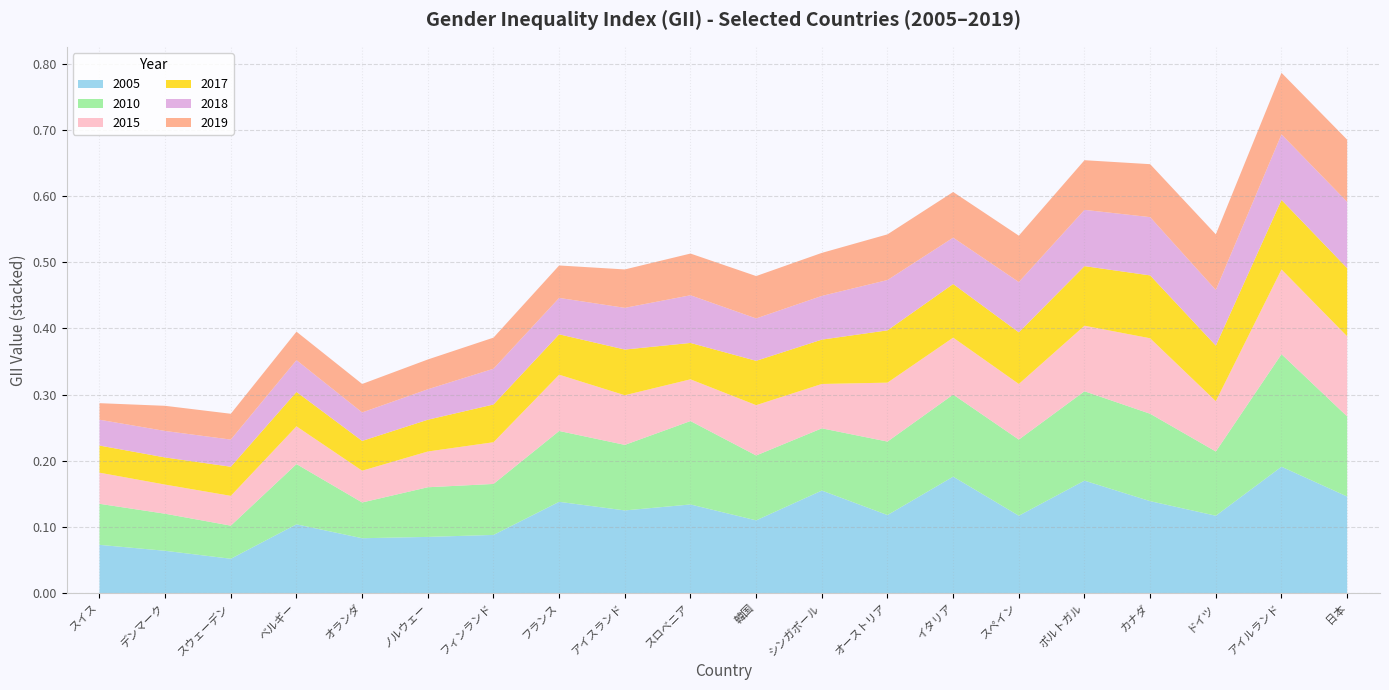

Reading right to left, what are all the values shown in this chart?

2005: 日本=0.1	アイルランド=0.2	ドイツ=0.1	カナダ=0.1	ポルトガル=0.2	スペイン=0.1	イタリア=0.2	オーストリア=0.1	シンガポール=0.2	韓国=0.1	スロベニア=0.1	アイスランド=0.1	フランス=0.1	フィンランド=0.1	ノルウェー=0.1	オランダ=0.1	ベルギー=0.1	スウェーデン=0.1	デンマーク=0.1	スイス=0.1
2010: 日本=0.1	アイルランド=0.2	ドイツ=0.1	カナダ=0.1	ポルトガル=0.1	スペイン=0.1	イタリア=0.1	オーストリア=0.1	シンガポール=0.1	韓国=0.1	スロベニア=0.1	アイスランド=0.1	フランス=0.1	フィンランド=0.1	ノルウェー=0.1	オランダ=0.1	ベルギー=0.1	スウェーデン=0.1	デンマーク=0.1	スイス=0.1
2015: 日本=0.1	アイルランド=0.1	ドイツ=0.1	カナダ=0.1	ポルトガル=0.1	スペイン=0.1	イタリア=0.1	オーストリア=0.1	シンガポール=0.1	韓国=0.1	スロベニア=0.1	アイスランド=0.1	フランス=0.1	フィンランド=0.1	ノルウェー=0.1	オランダ=0.0	ベルギー=0.1	スウェーデン=0.0	デンマーク=0.0	スイス=0.0
2017: 日本=0.1	アイルランド=0.1	ドイツ=0.1	カナダ=0.1	ポルトガル=0.1	スペイン=0.1	イタリア=0.1	オーストリア=0.1	シンガポール=0.1	韓国=0.1	スロベニア=0.1	アイスランド=0.1	フランス=0.1	フィンランド=0.1	ノルウェー=0.0	オランダ=0.0	ベルギー=0.1	スウェーデン=0.0	デンマーク=0.0	スイス=0.0
2018: 日本=0.1	アイルランド=0.1	ドイツ=0.1	カナダ=0.1	ポルトガル=0.1	スペイン=0.1	イタリア=0.1	オーストリア=0.1	シンガポール=0.1	韓国=0.1	スロベニア=0.1	アイスランド=0.1	フランス=0.1	フィンランド=0.1	ノルウェー=0.0	オランダ=0.0	ベルギー=0.0	スウェーデン=0.0	デンマーク=0.0	スイス=0.0
2019: 日本=0.1	アイルランド=0.1	ドイツ=0.1	カナダ=0.1	ポルトガル=0.1	スペイン=0.1	イタリア=0.1	オーストリア=0.1	シンガポール=0.1	韓国=0.1	スロベニア=0.1	アイスランド=0.1	フランス=0.0	フィンランド=0.0	ノルウェー=0.0	オランダ=0.0	ベルギー=0.0	スウェーデン=0.0	デンマーク=0.0	スイス=0.0